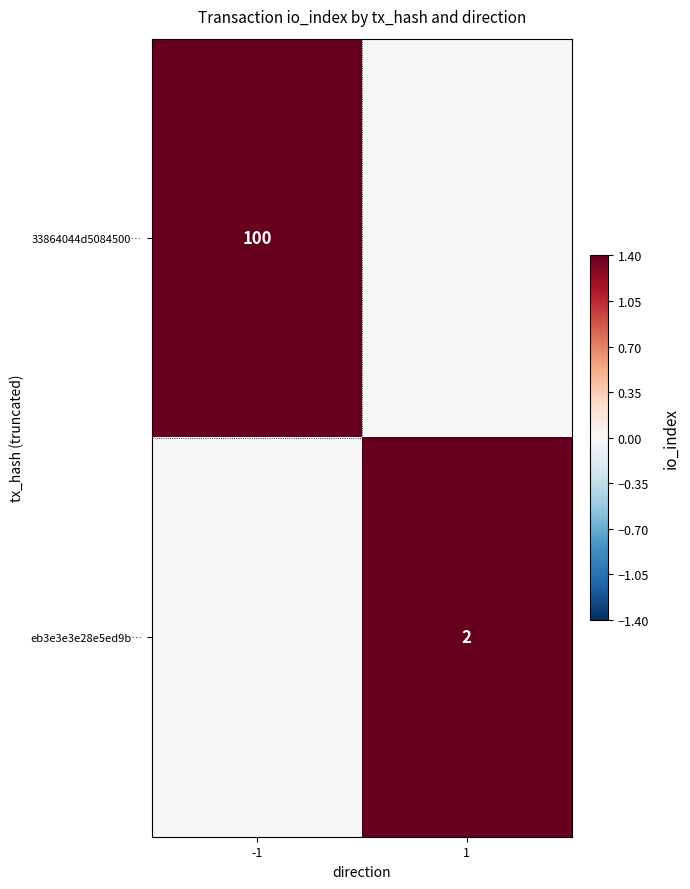

True or false: 33864044d5084500… has a value of 100 at -1.

True